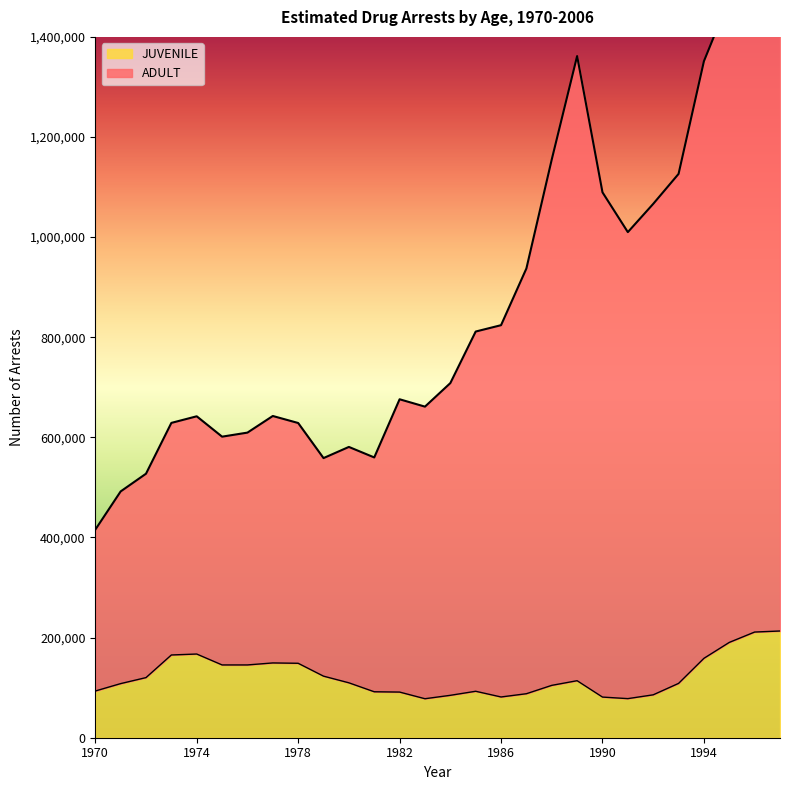

Is it true that ADULT equals 874362 at 1975?

False